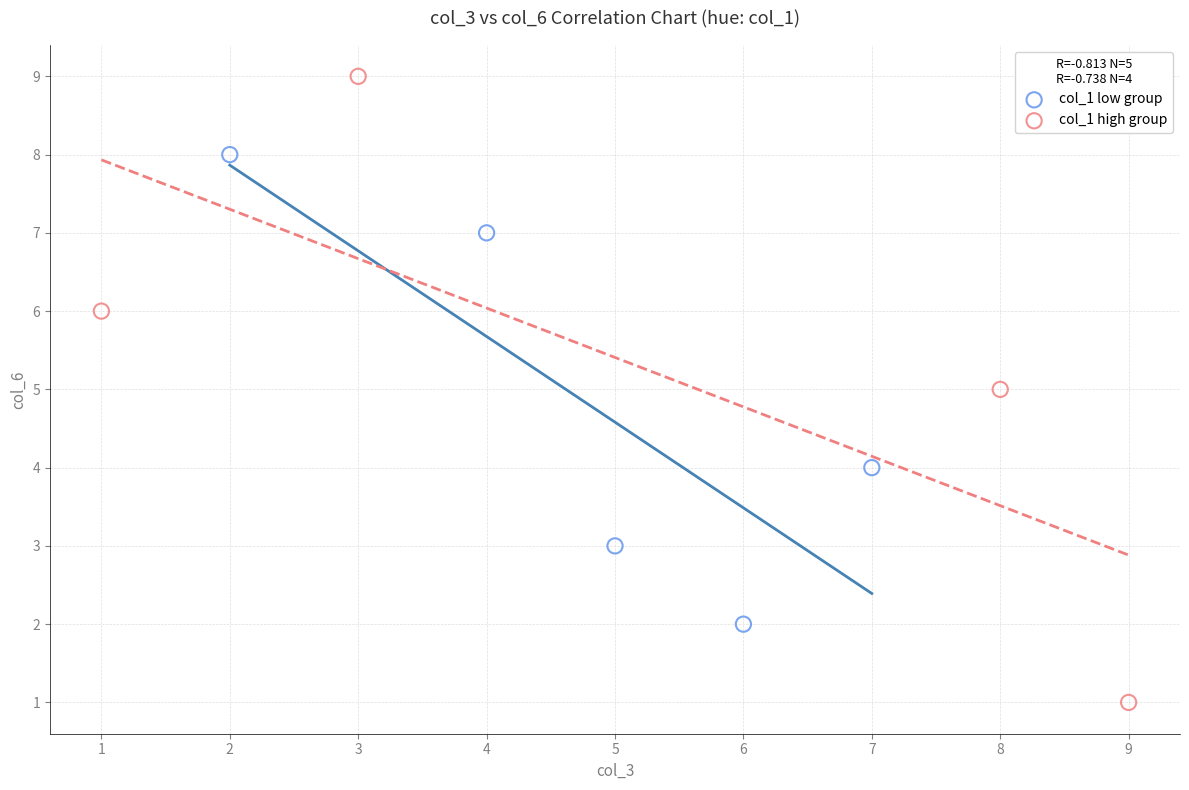

What are all the series names shown in the legend?

col_1 low group, col_1 high group